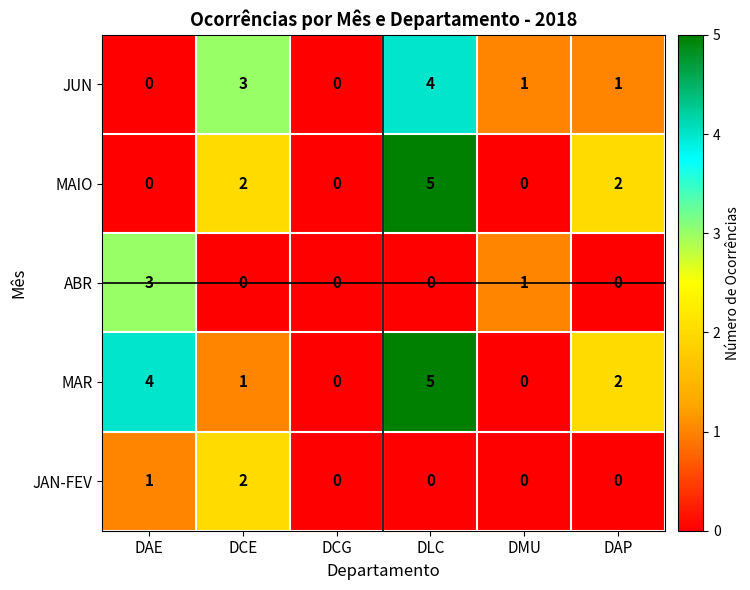

What is the sum of the JUN values at DCG and DLC?

4